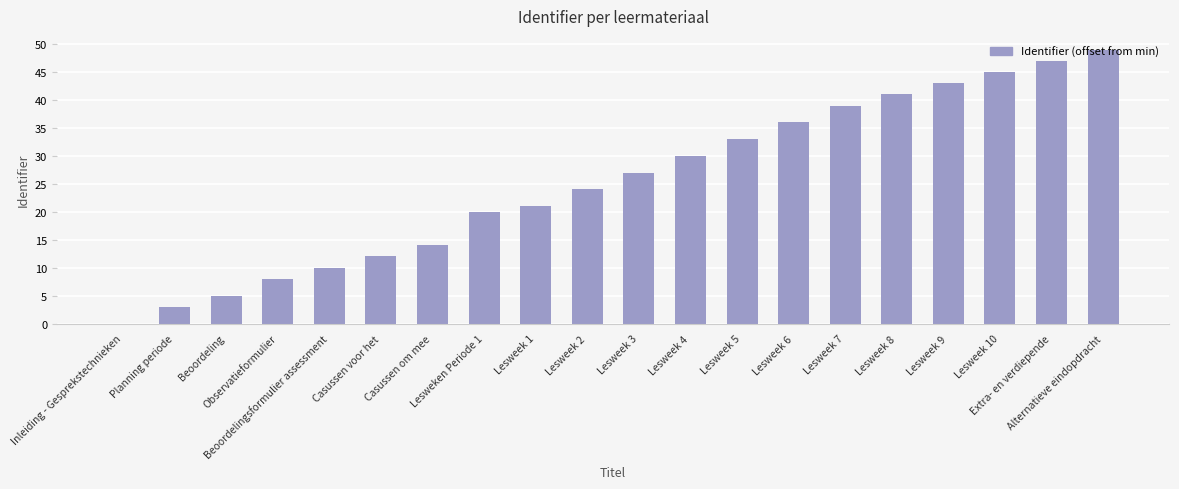

What is the maximum value shown in the chart?

49